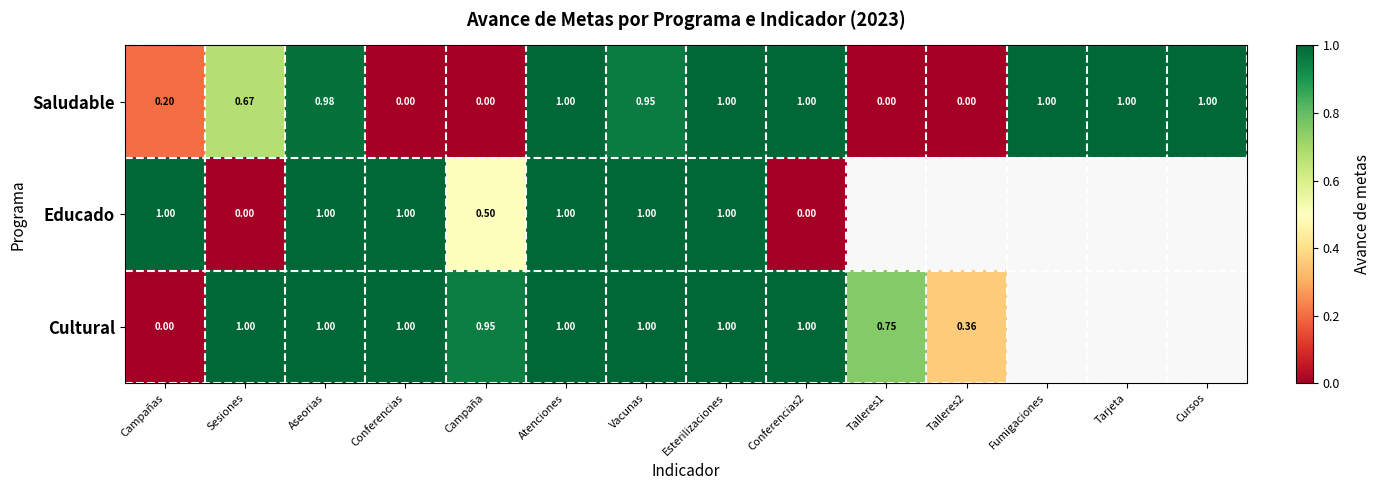

What is the sum of the Educado values at Atenciones and Conferencias?

2.0